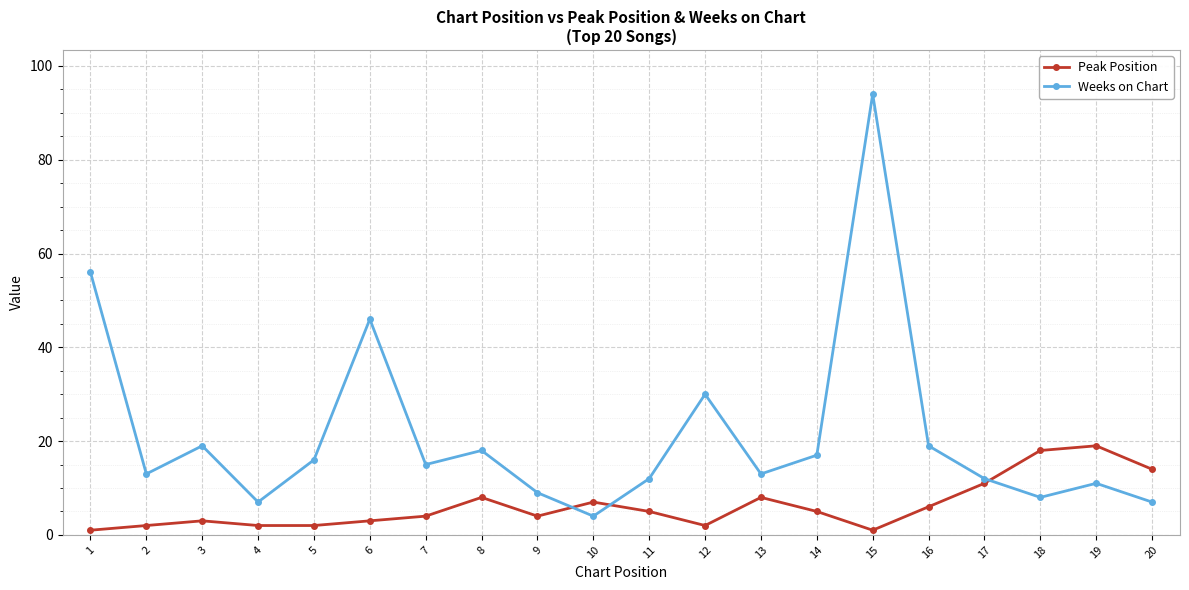

Reading right to left, what are all the values shown in this chart?

Peak Position: 14	19	18	11	6	1	5	8	2	5	7	4	8	4	3	2	2	3	2	1
Weeks on Chart: 7	11	8	12	19	94	17	13	30	12	4	9	18	15	46	16	7	19	13	56